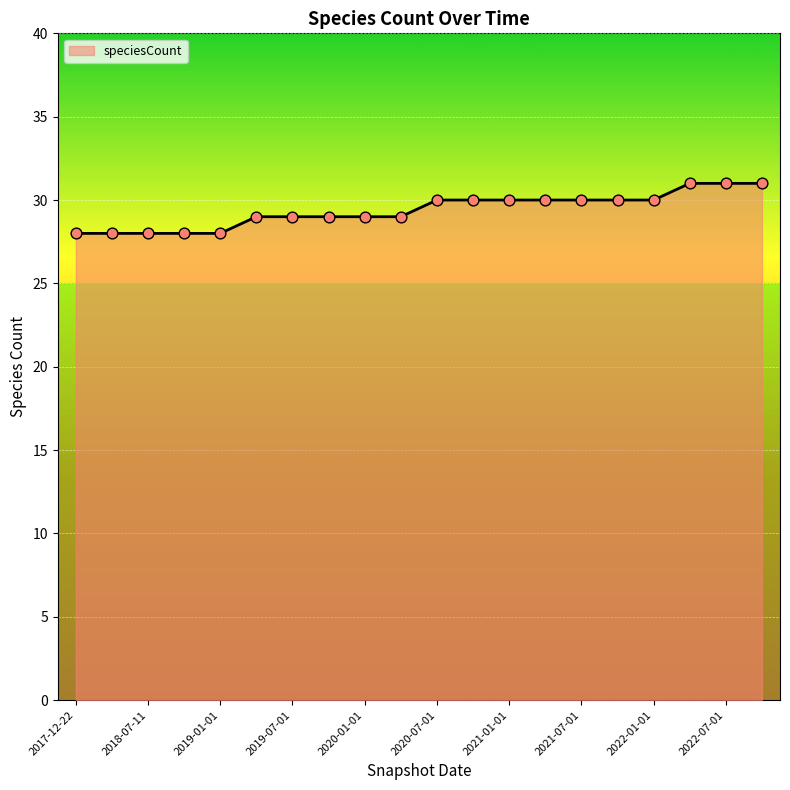

What is the difference between the maximum and minimum values?

3